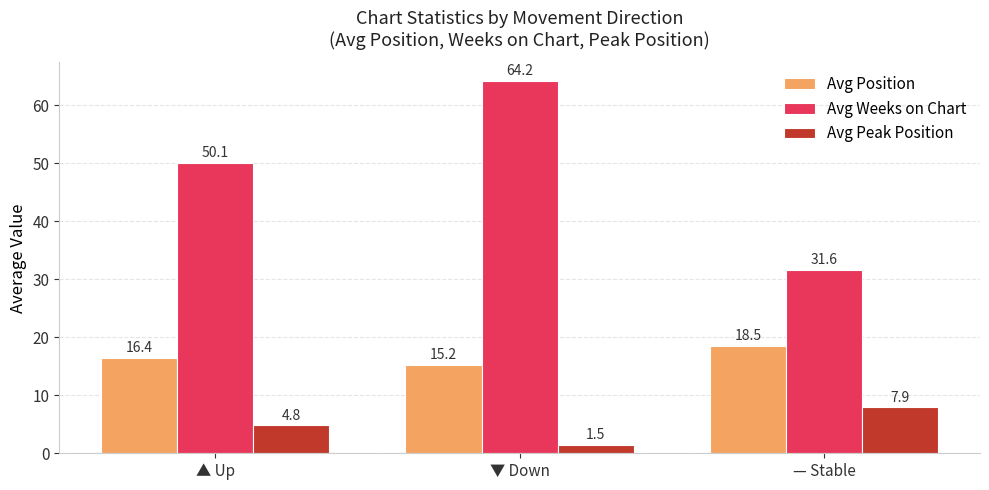

What is the average value of the Avg Weeks on Chart series?

48.6